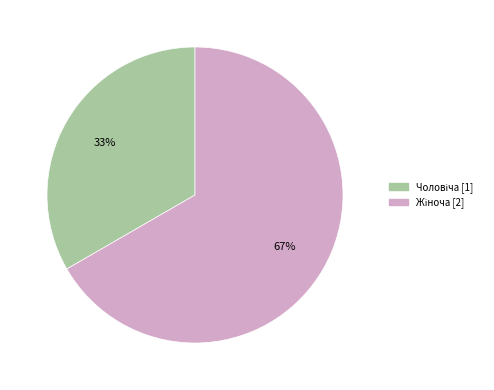

Is there any slice that represents more than half of the pie?

Yes